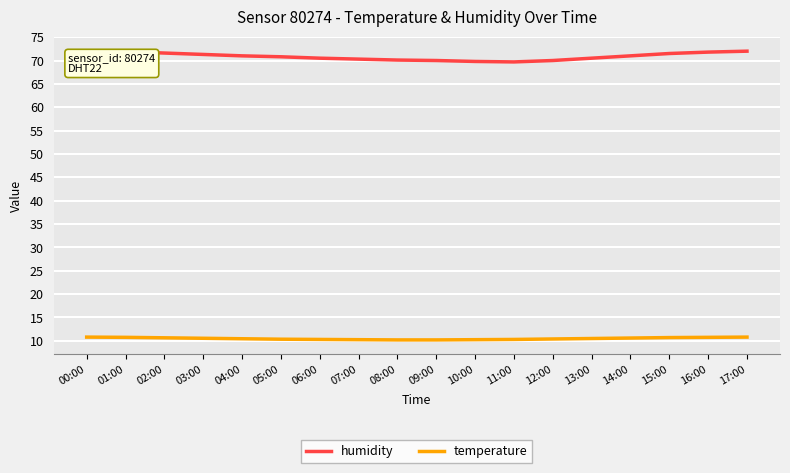

Is the value of temperature at 16:00 greater than the value of humidity at 15:00?

No